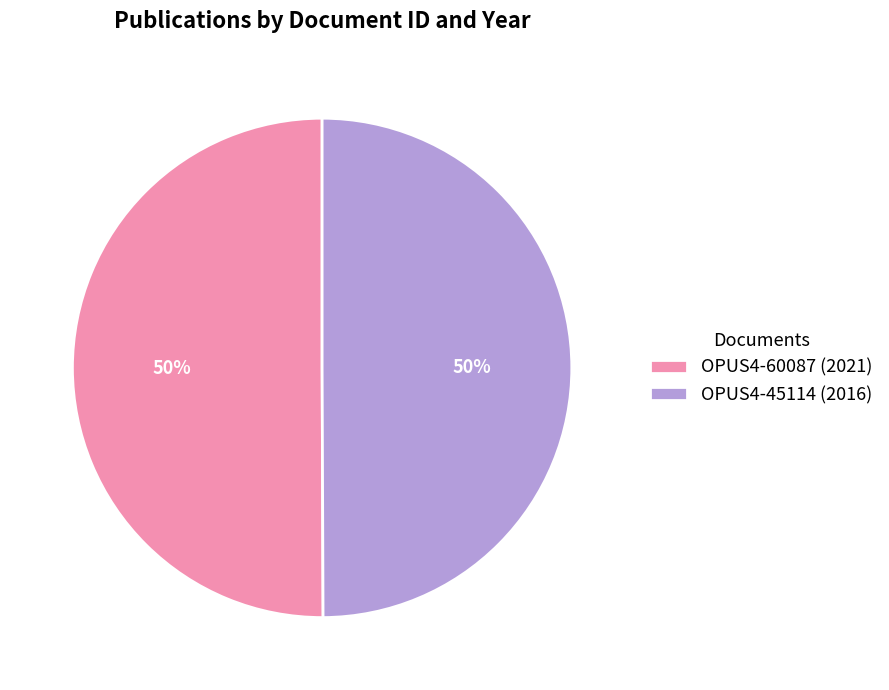

Is it true that OPUS4-60087 (2021) is 59% of the pie?

False